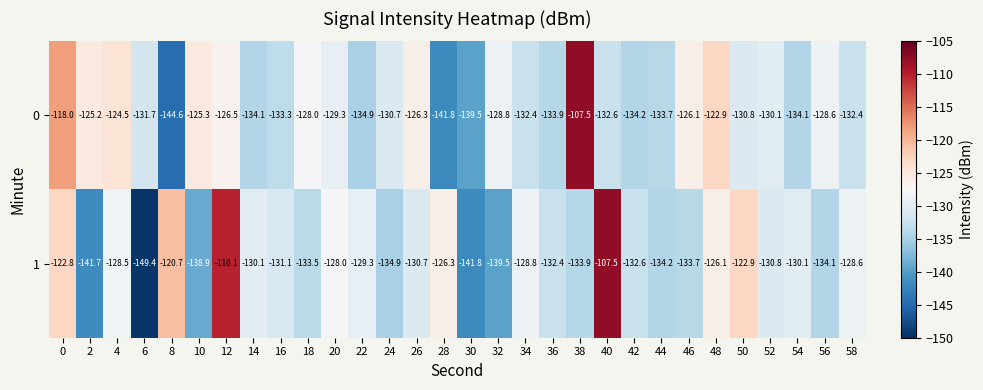

What is the difference between the second highest and minimum values in the 1 series?

39.3